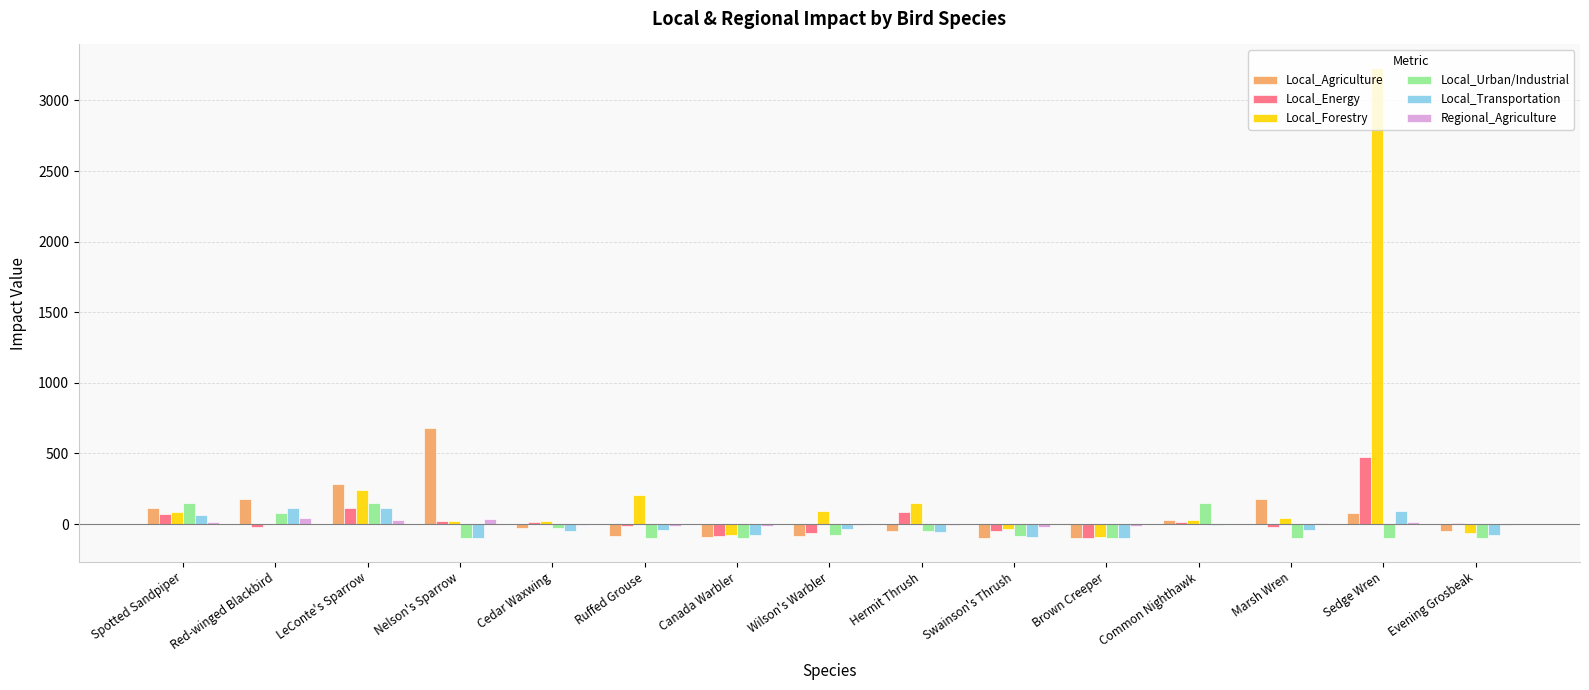

At which category is the sum across all series the highest?

Sedge Wren